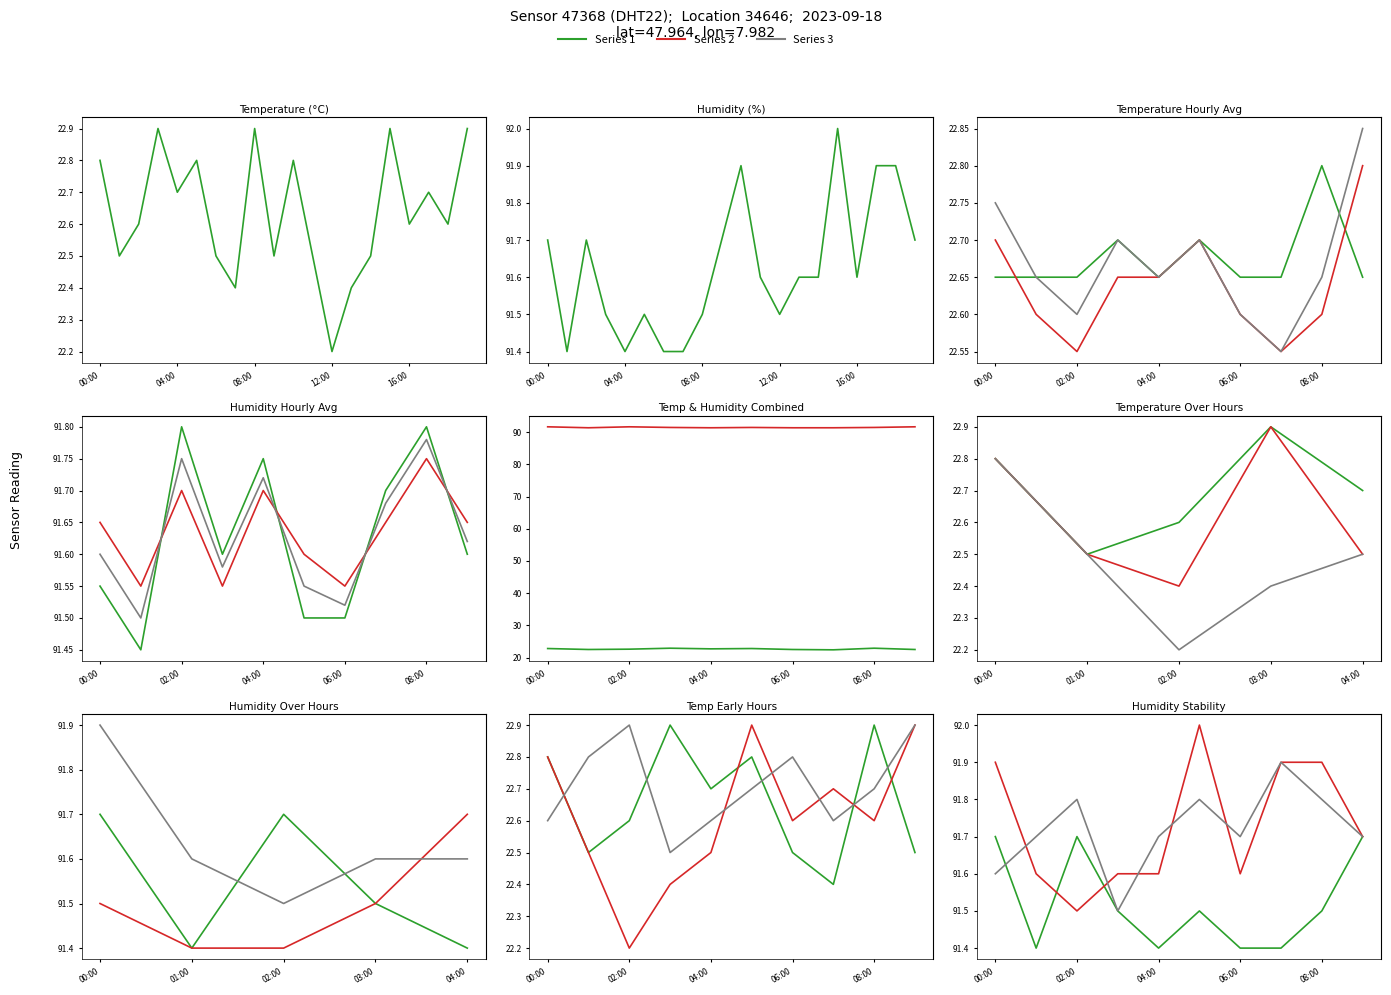

At which category is the sum across all series the highest?

15